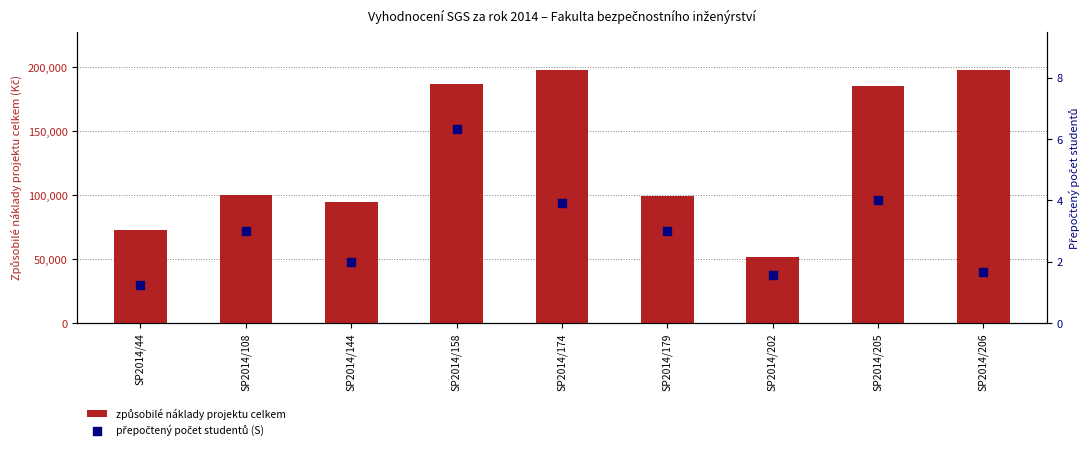

Which series has the largest Y range (max minus min)?

způsobilé náklady projektu celkem